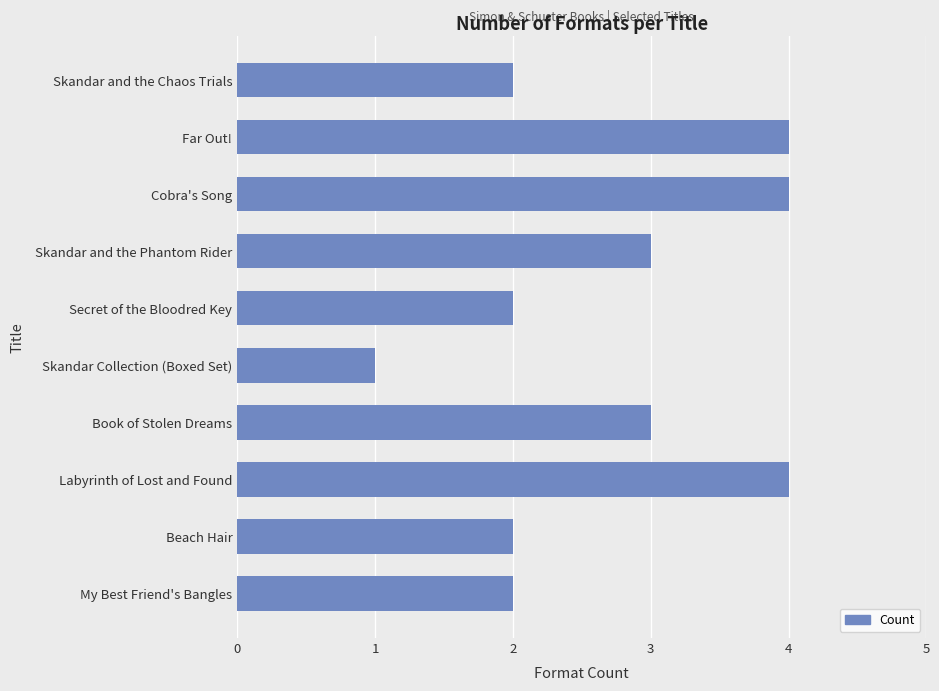

What is the average value?

3